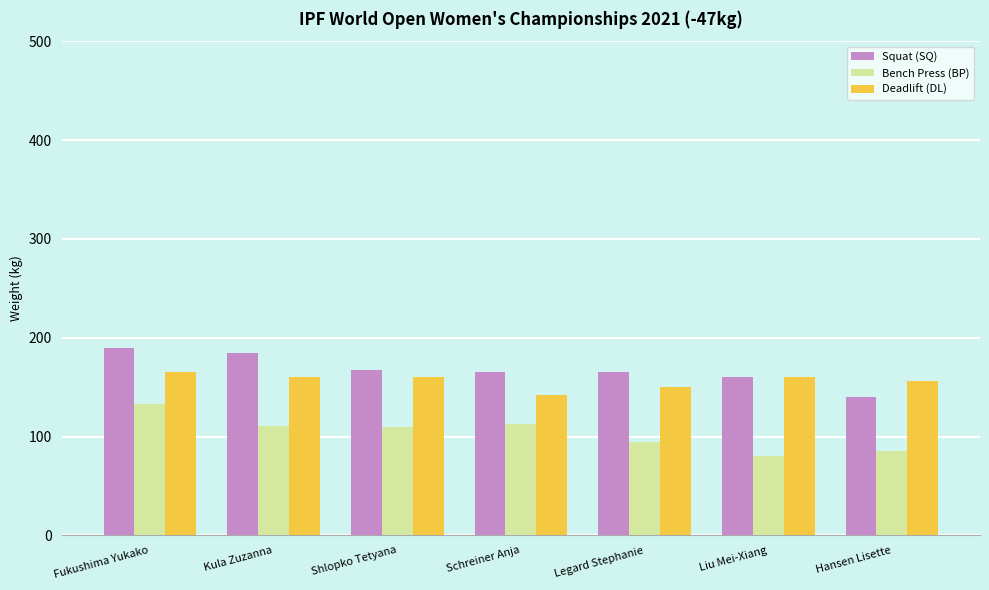

Is the value of Deadlift (DL) at Liu Mei-Xiang greater than the value of Squat (SQ) at Kula Zuzanna?

No